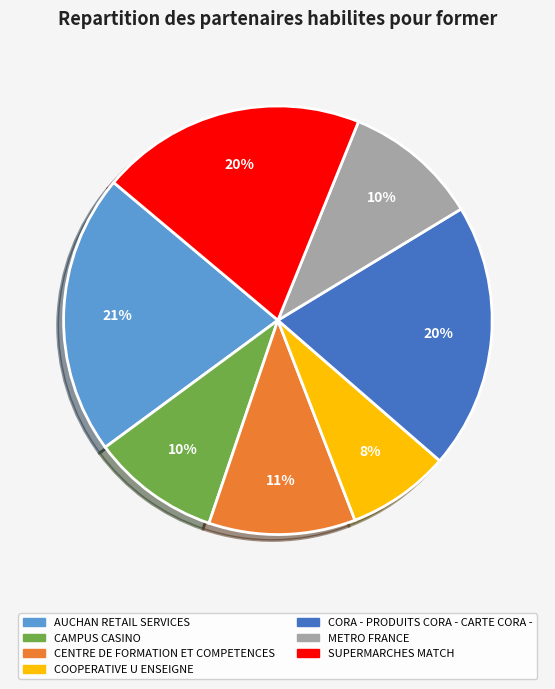

To the nearest percent, what is the average slice percentage?

14%